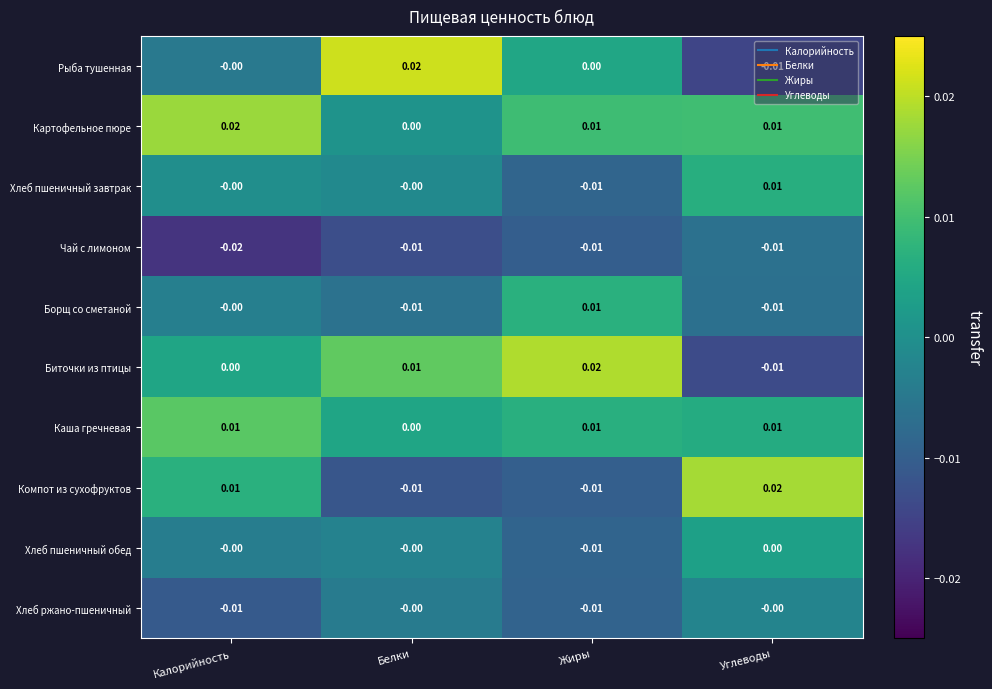

Count the number of categories in the chart.

4